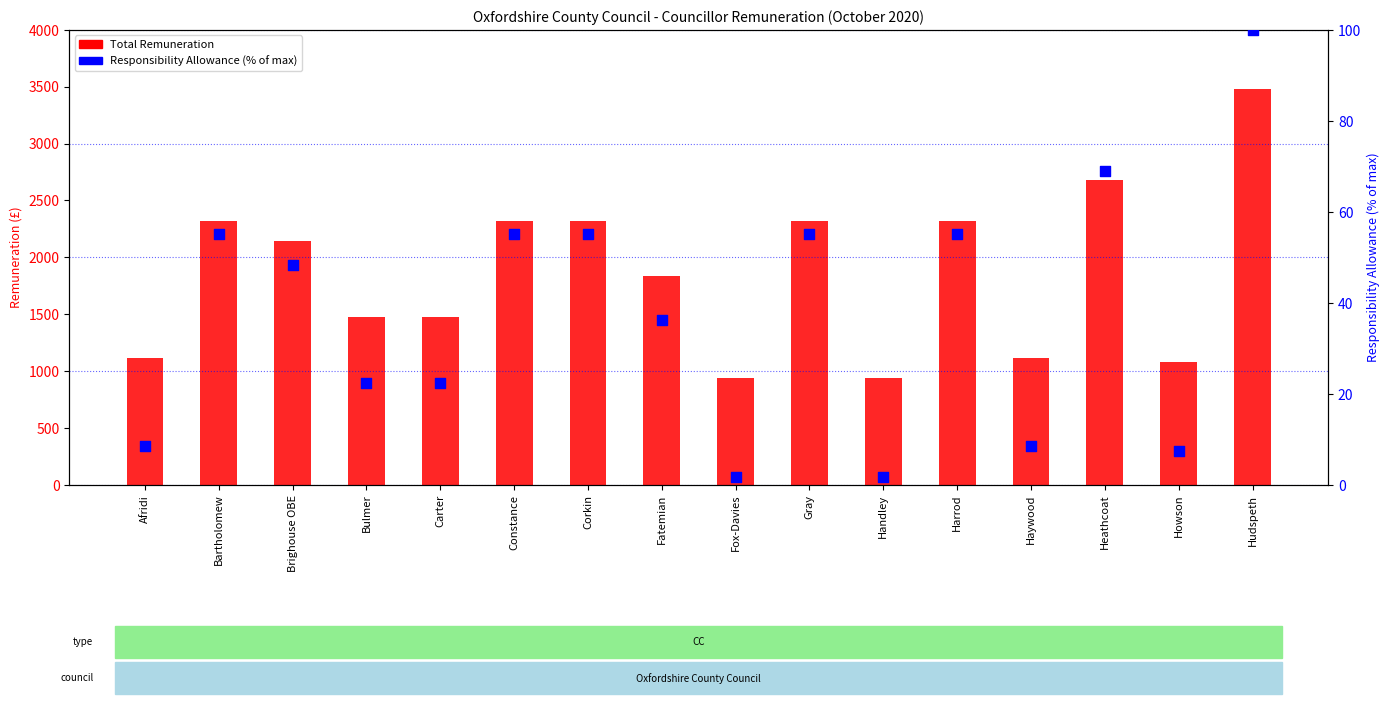

Is the value of Total Remuneration at Hudspeth greater than the value of Responsibility Allowance (% of max) at Heathcoat?

Yes